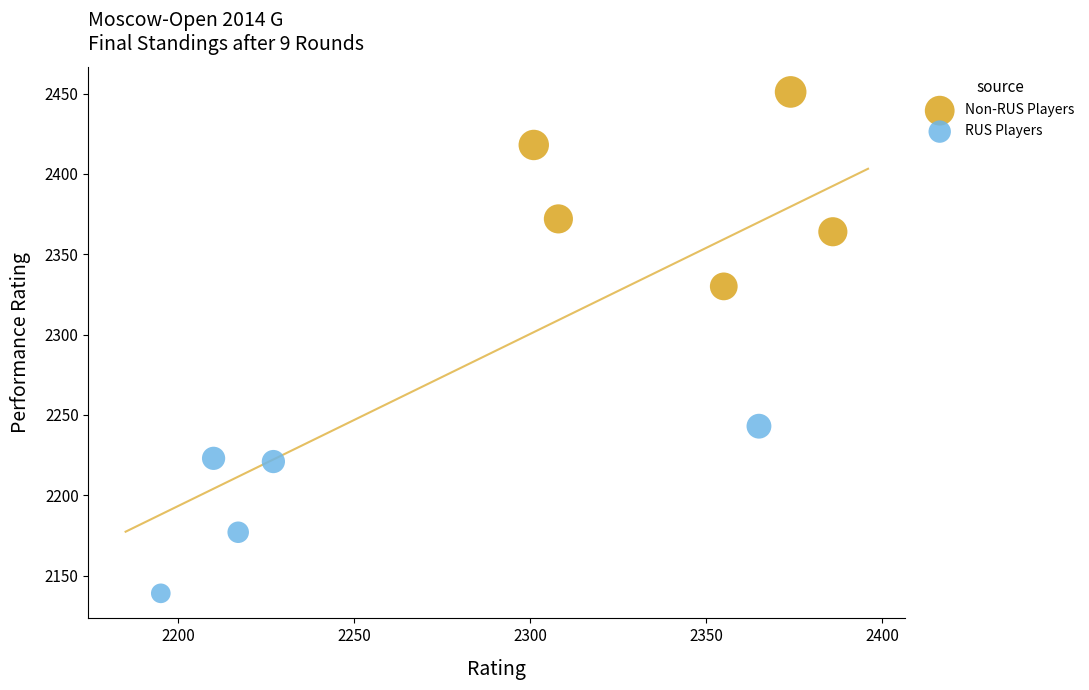

Which series contains the lowest Y value?

RUS Players